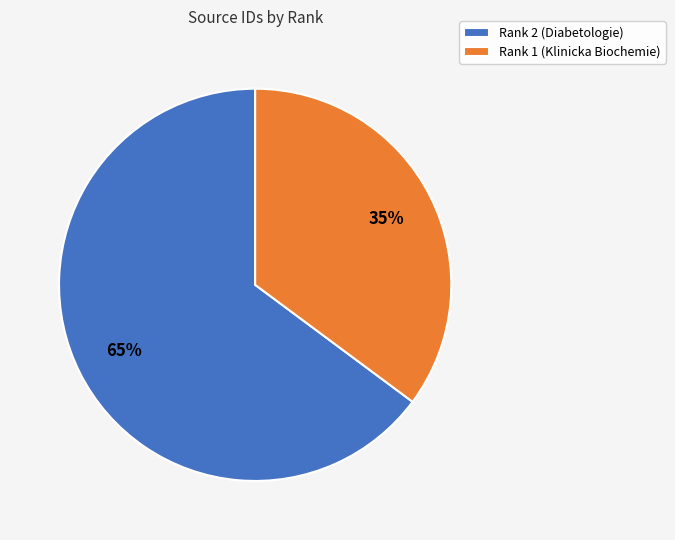

To the nearest percent, what percentage of the pie is Rank 1 (Klinicka Biochemie)?

35%